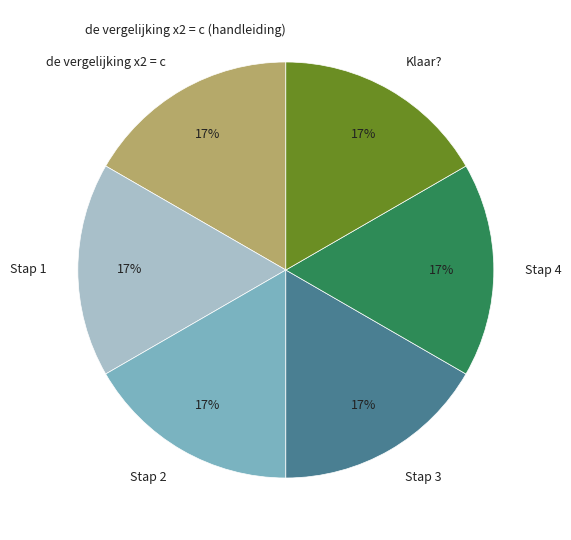

Combined, do Stap 2 and Stap 3 account for over 50%?

No